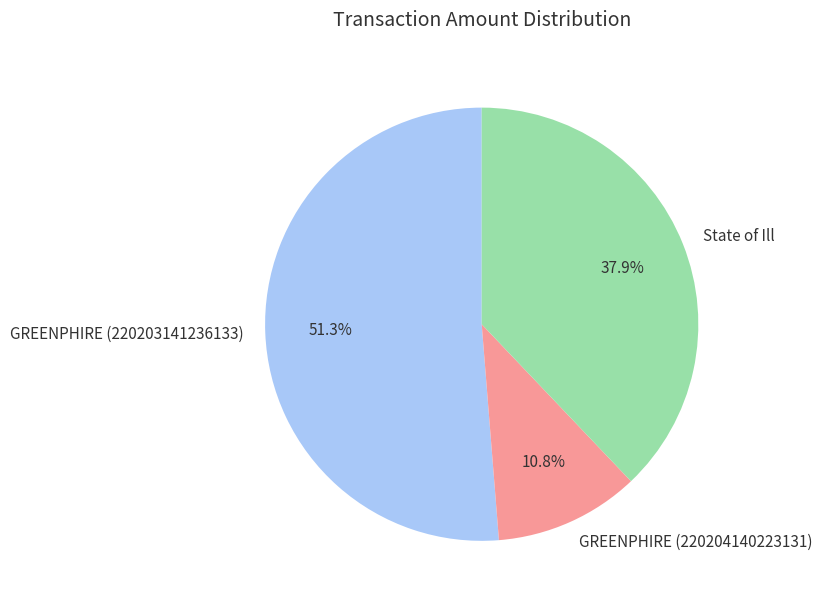

To the nearest percent, what portion does GREENPHIRE (220203141236133) represent?

51%